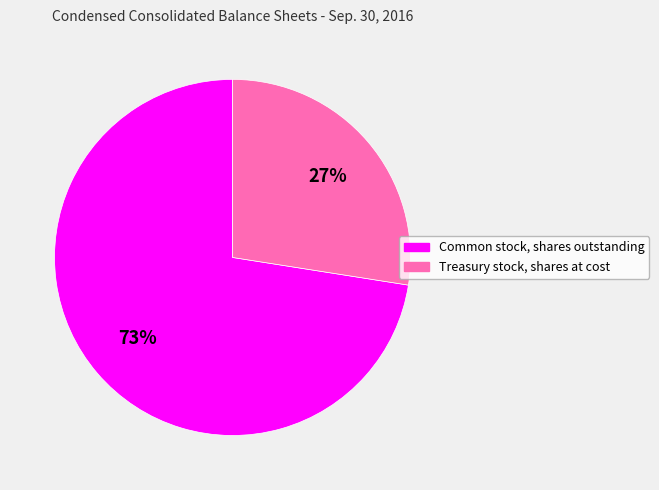

Count the number of slices in the pie.

2